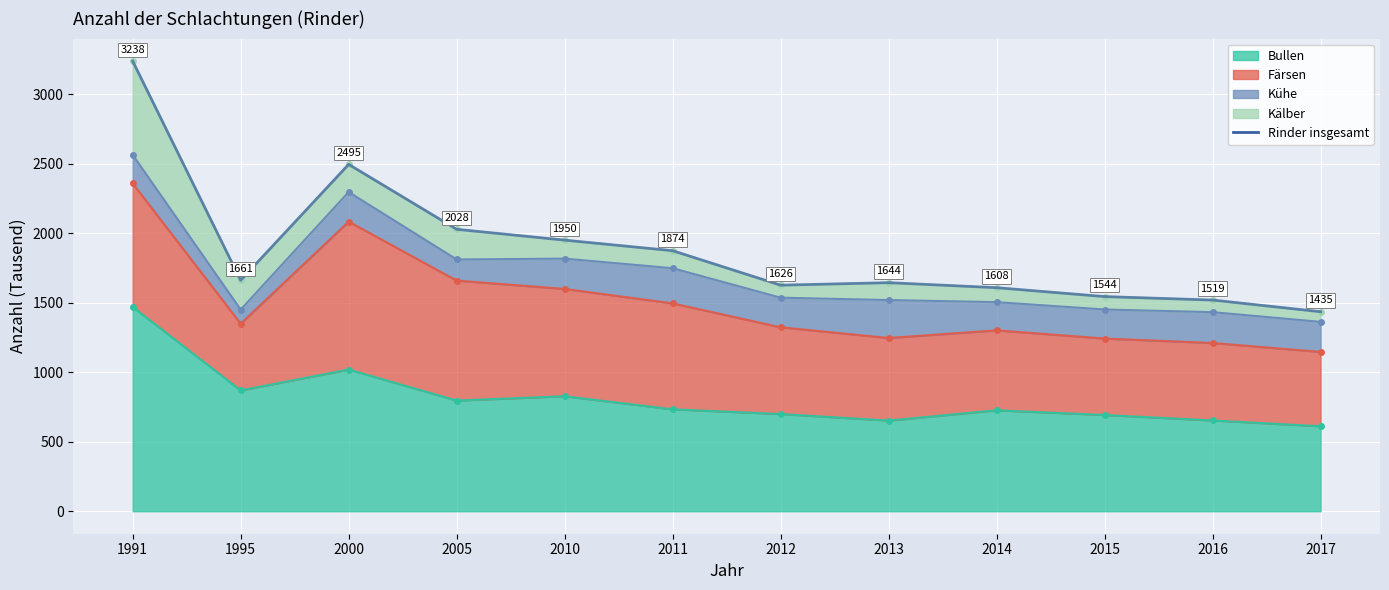

How many points are lower than both their immediate neighbors (excluding endpoints)?

2